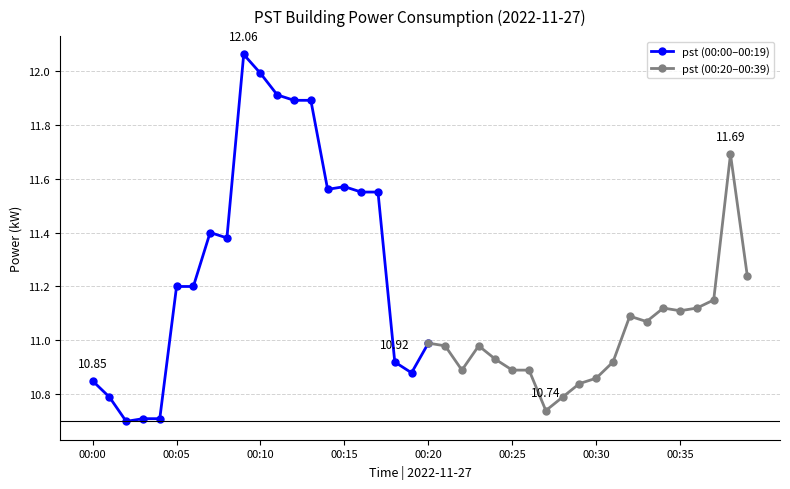

List the labels in order of value, smallest first.

00:02, 00:03, 00:04, 00:27, 00:01, 00:28, 00:29, 00:00, 00:30, 00:19, 00:22, 00:25, 00:26, 00:18, 00:31, 00:24, 00:21, 00:23, 00:20, 00:33, 00:32, 00:35, 00:34, 00:36, 00:37, 00:05, 00:06, 00:39, 00:08, 00:07, 00:16, 00:17, 00:14, 00:15, 00:38, 00:12, 00:13, 00:11, 00:10, 00:09